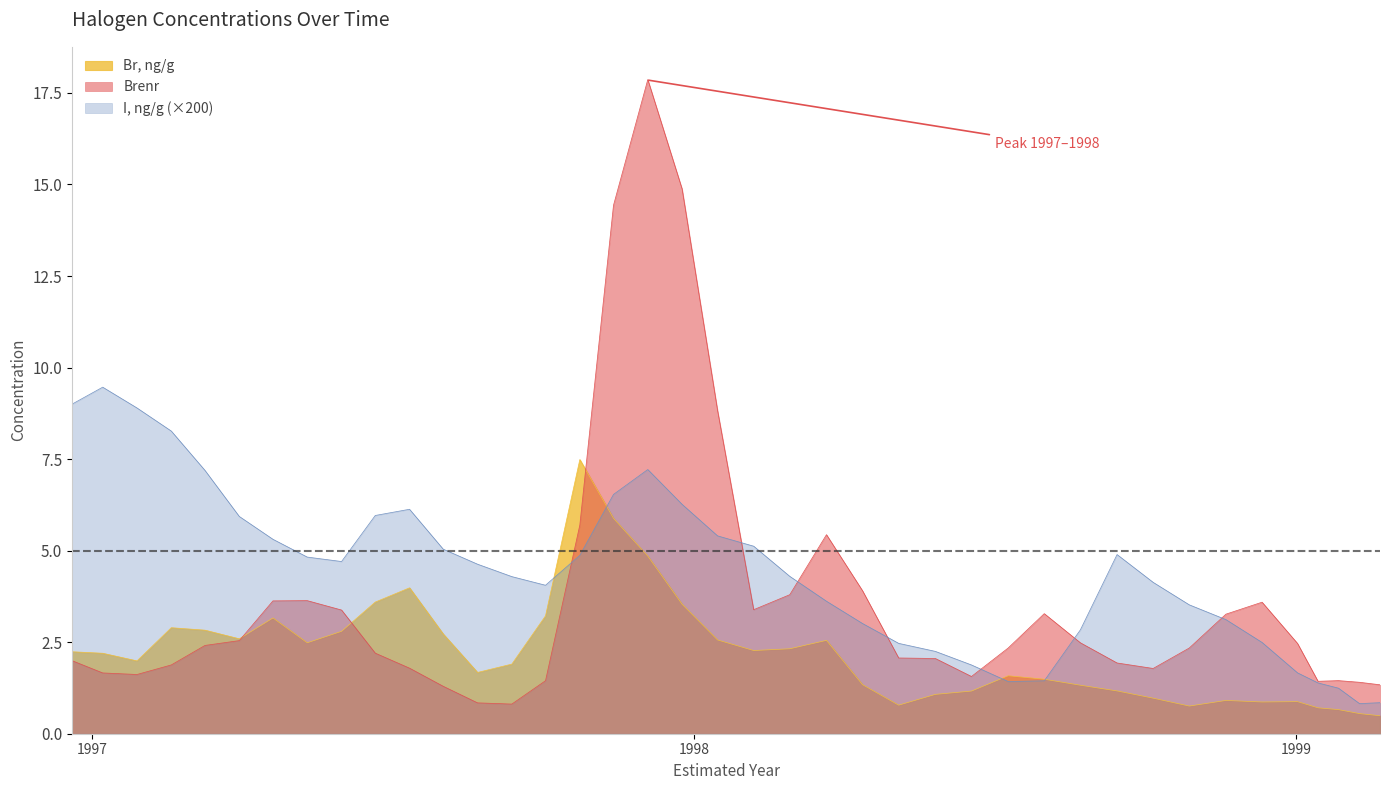

Which series changed the most between 1999.106 and 1998.34?

Brenr